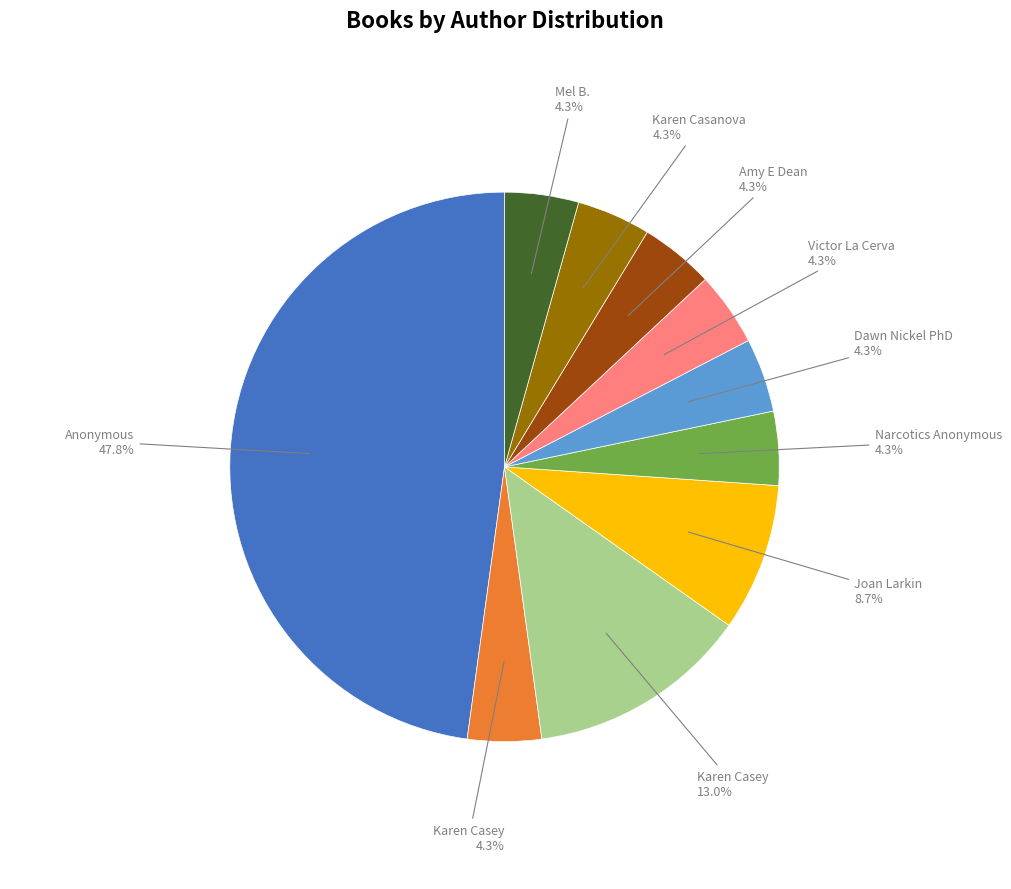

Is there any slice that represents more than half of the pie?

No